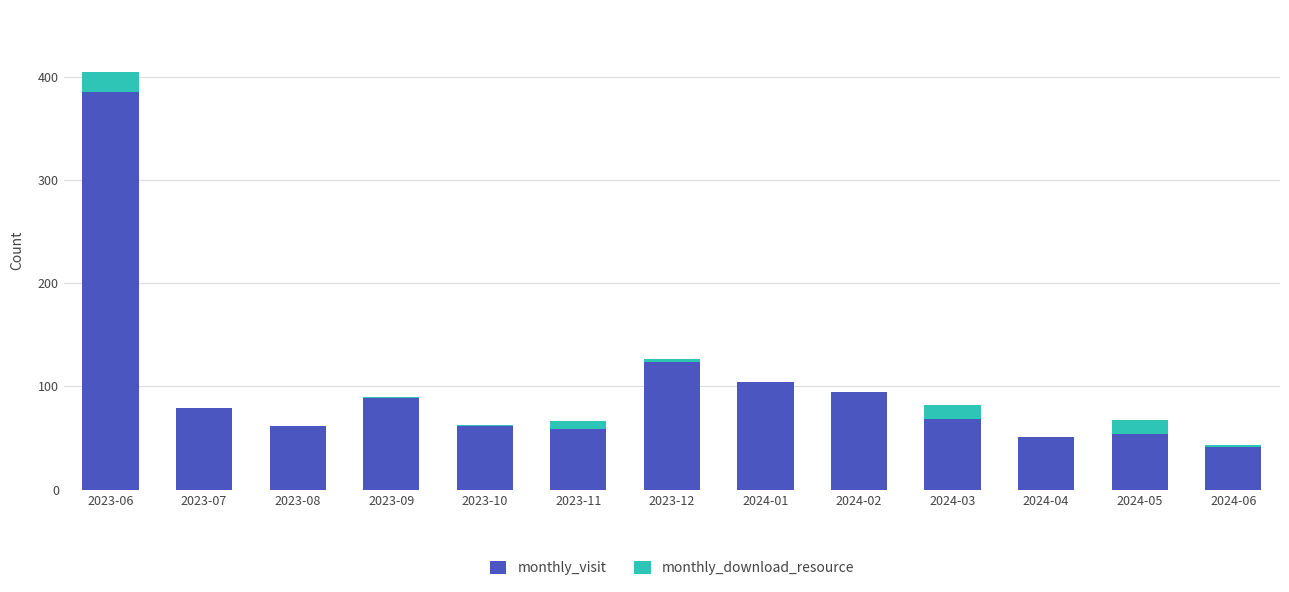

The value of monthly_visit at 2024-02 is 95. True or false?

True